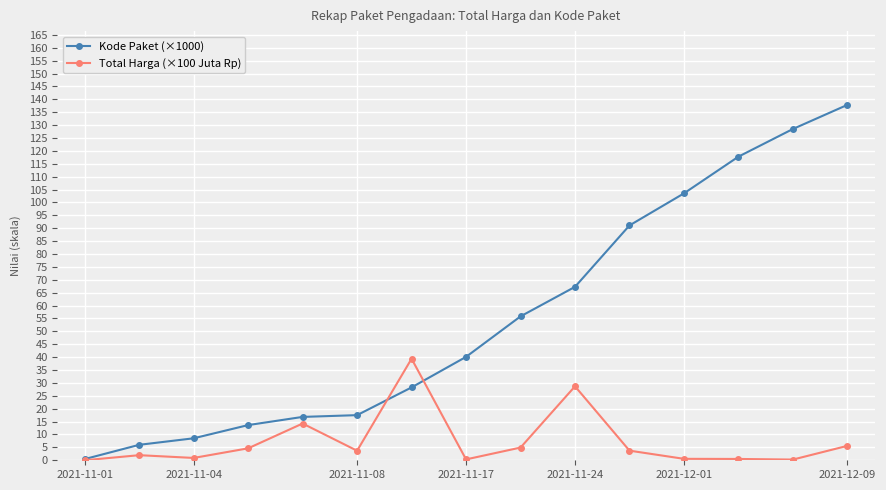

List the series in order of their peak value, highest first.

Kode Paket (×1000), Total Harga (×100 Juta Rp)